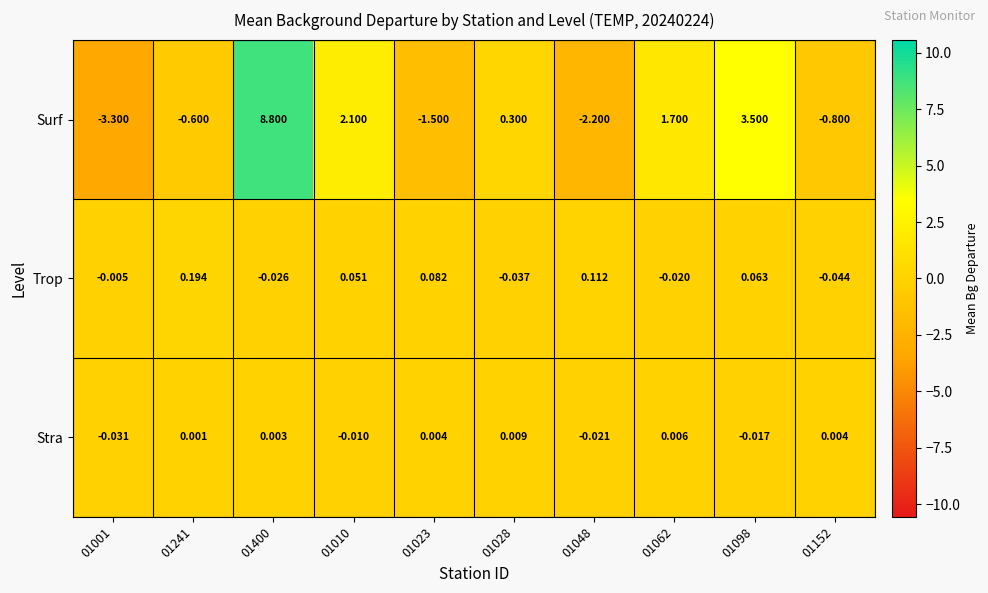

Which series has the largest total across all categories?

Surf